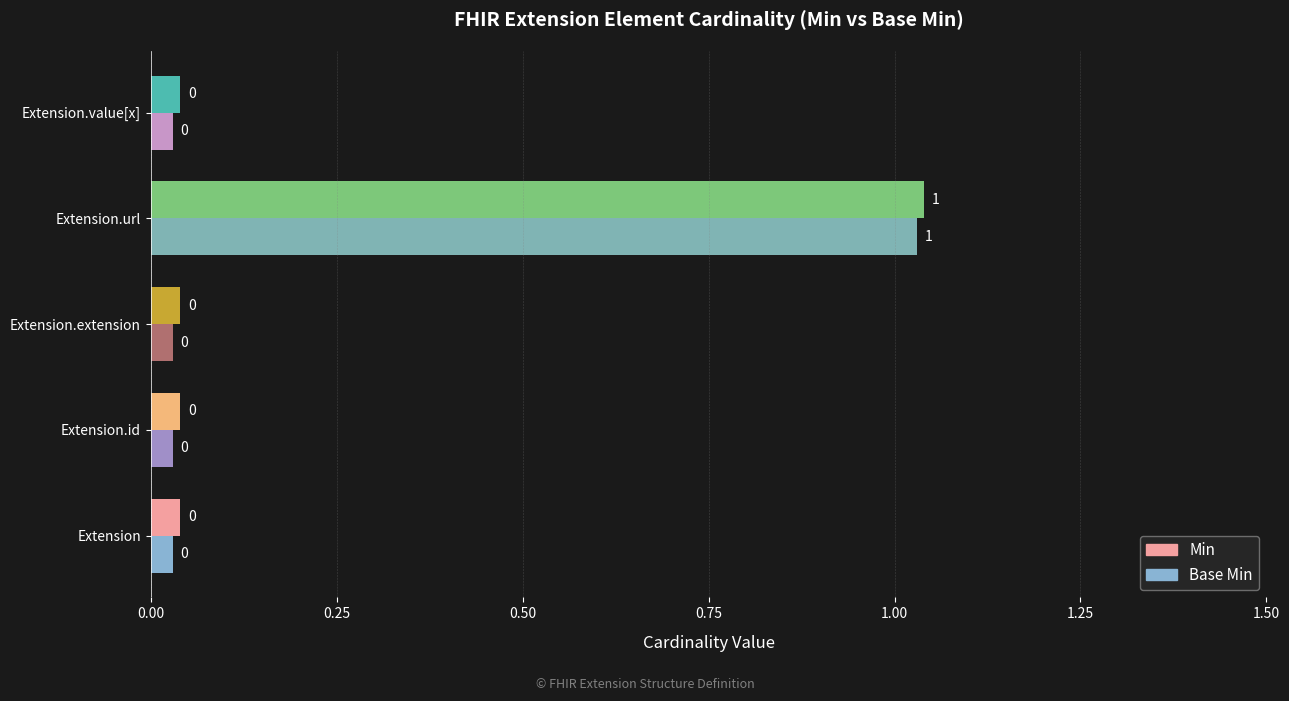

Reading left to right, extract all data points from this chart.

Min: 0	0	0	1	0
Base Min: 0	0	0	1	0